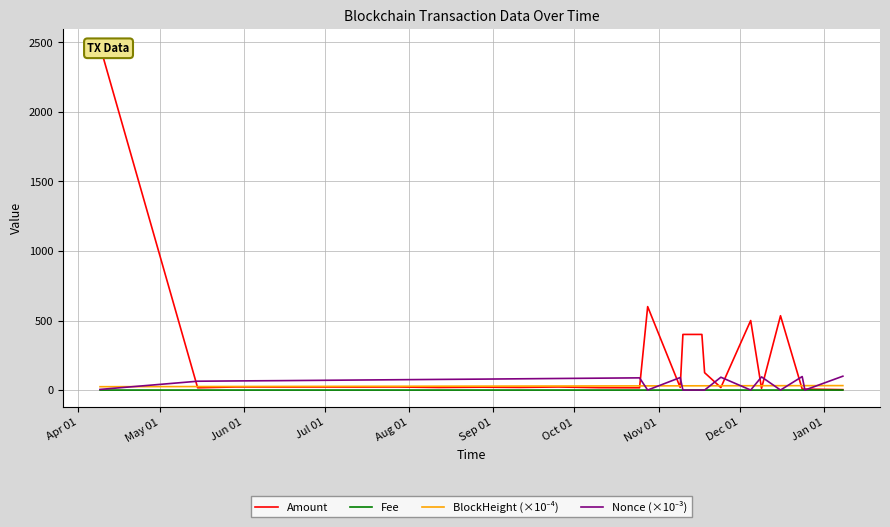

At which label is Fee closest to 0?

May 01